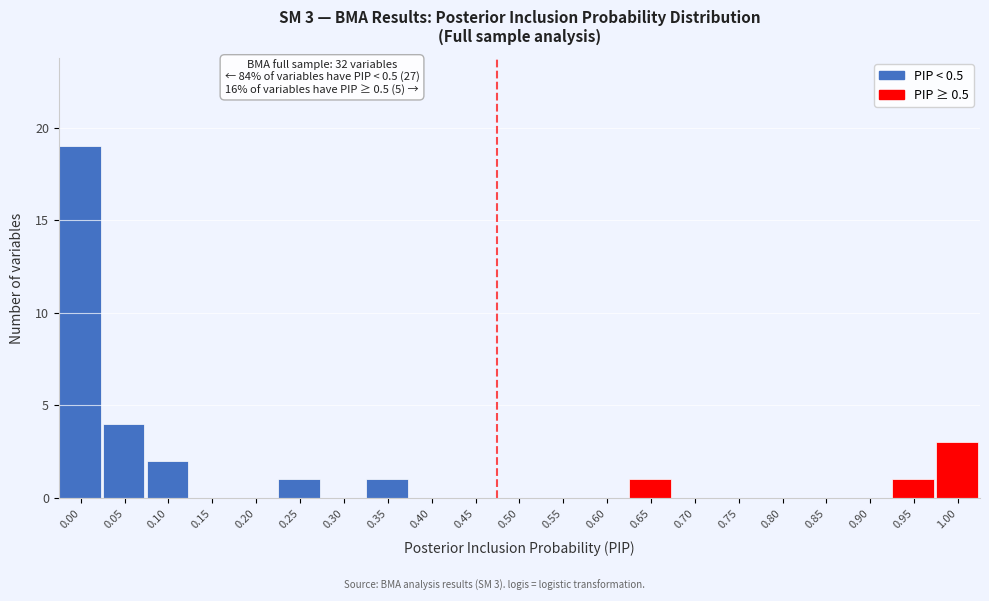

Reading right to left, extract all data points from this chart.

1.00=3	0.95=1	0.90=0	0.85=0	0.80=0	0.75=0	0.70=0	0.65=1	0.60=0	0.55=0	0.50=0	0.45=0	0.40=0	0.35=1	0.30=0	0.25=1	0.20=0	0.15=0	0.10=2	0.05=4	0.00=19